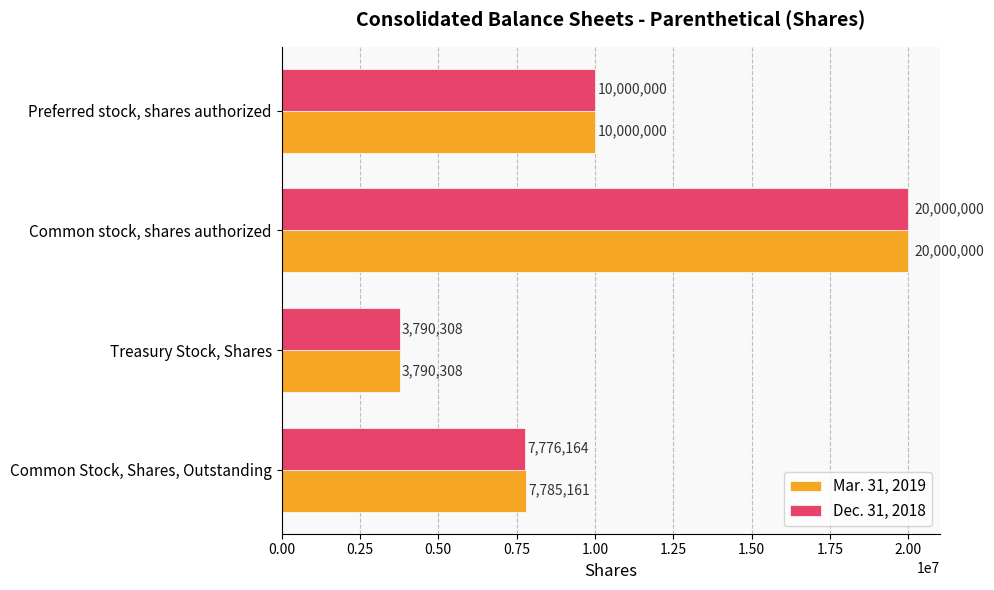

What is the average value of the Mar. 31, 2019 series?

10393867